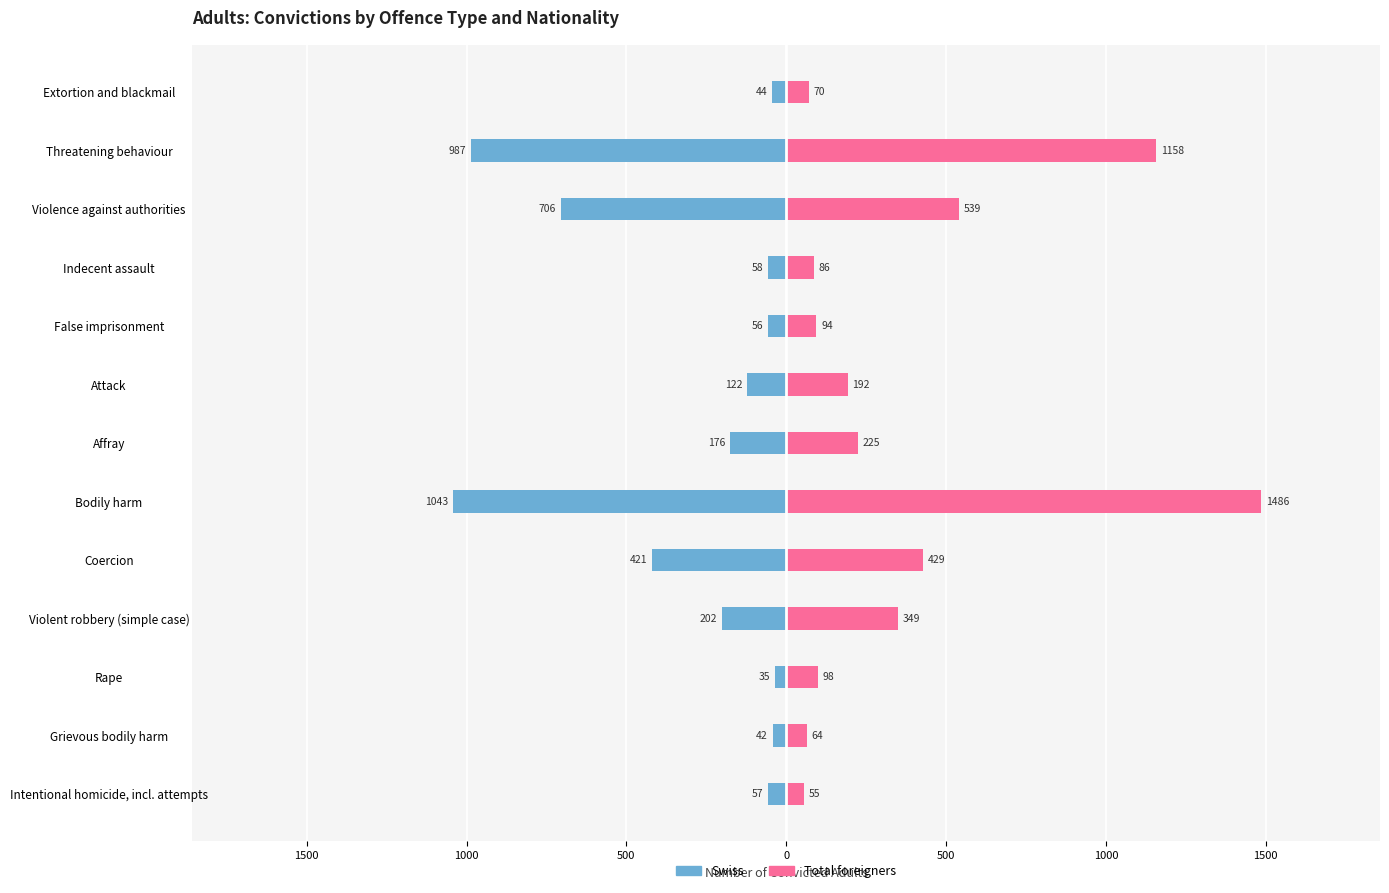

Does the chart contain stacked bars?

No